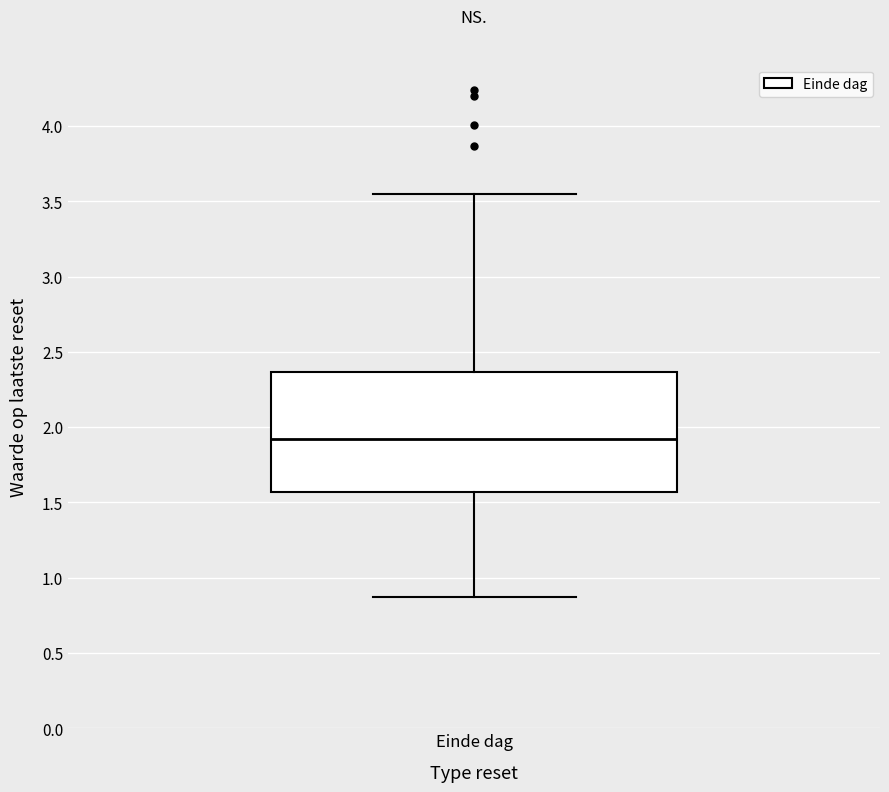

Where does the lower whisker of the box for Einde dag end on the y-axis? The values are not printed on the chart, so give them approximately, as read against the axis.

0.85